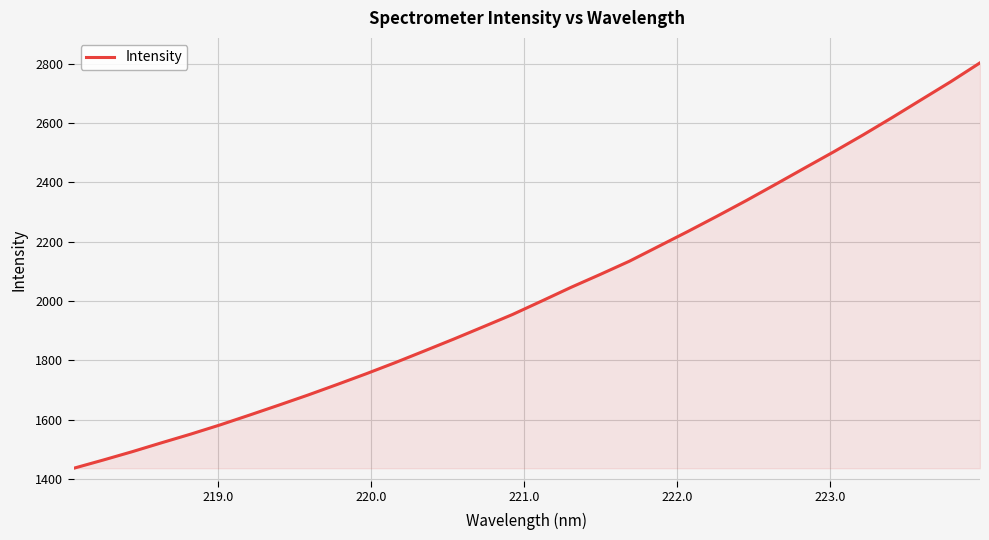

What is the maximum value shown in the chart?

2802.6